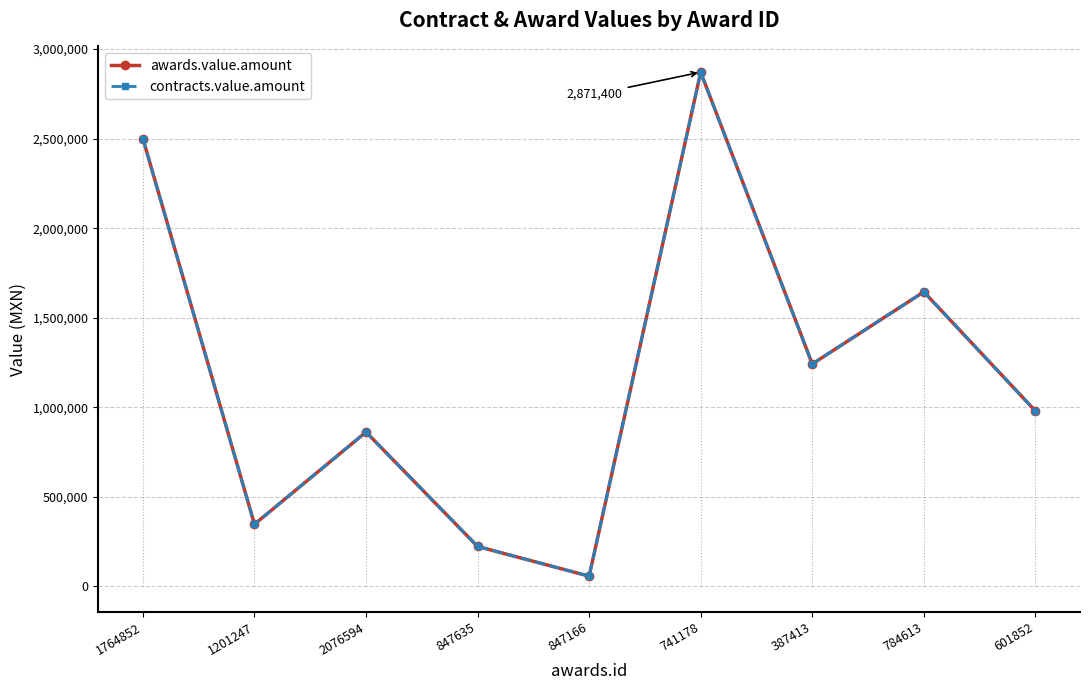

What is the sum of the awards.value.amount values at 2076594 and 741178?

3732849.8